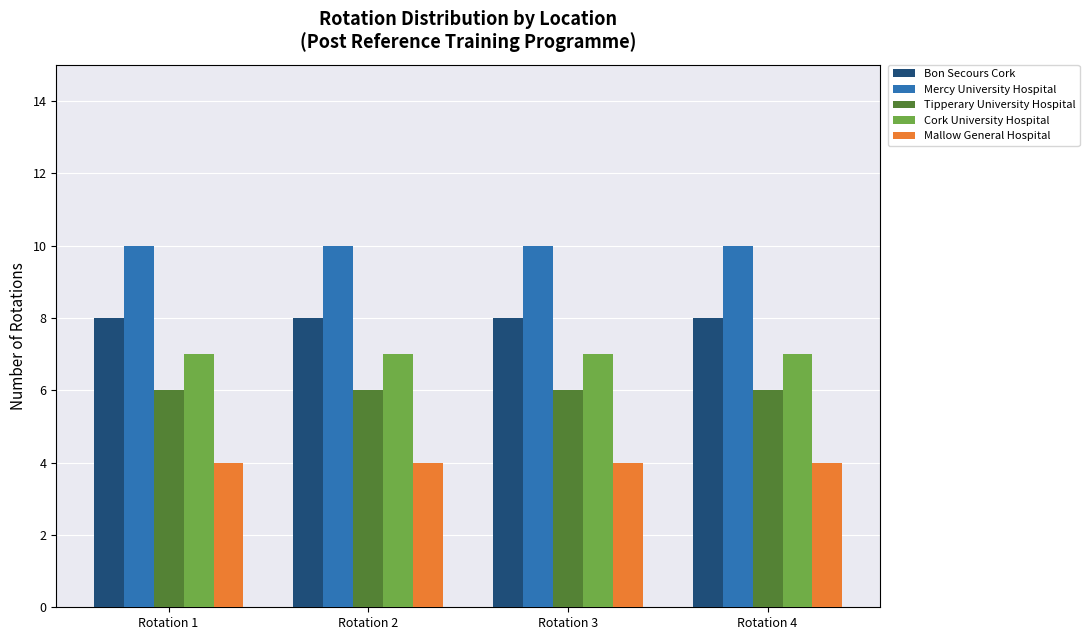

What is the approximate value of Cork University Hospital at Rotation 4?

7